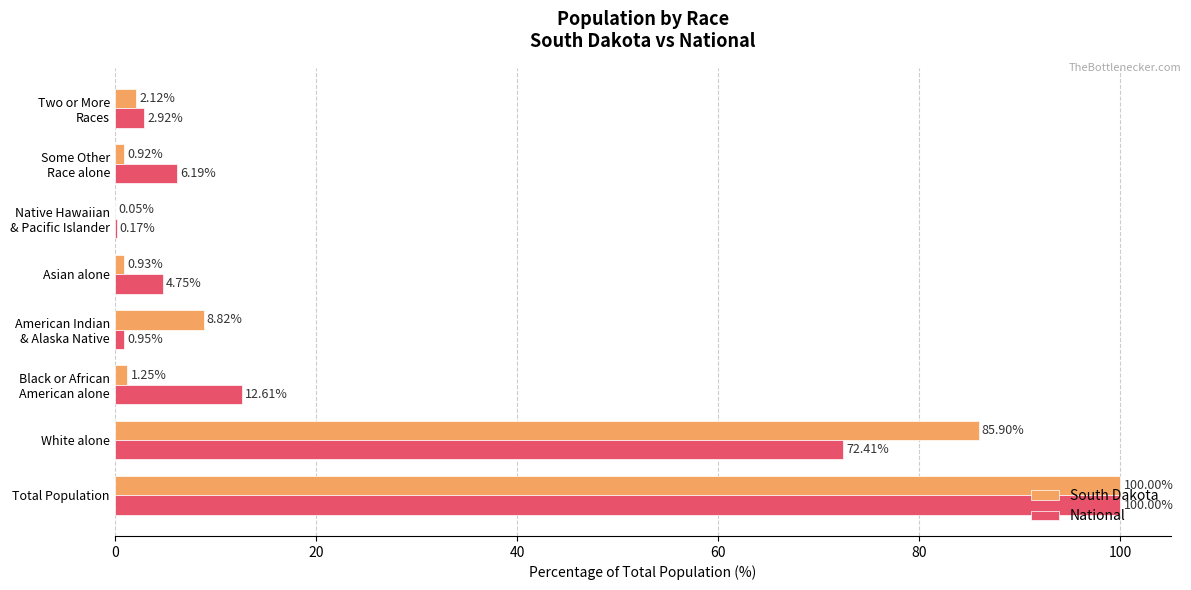

What is the sum of all South Dakota values?

200.0